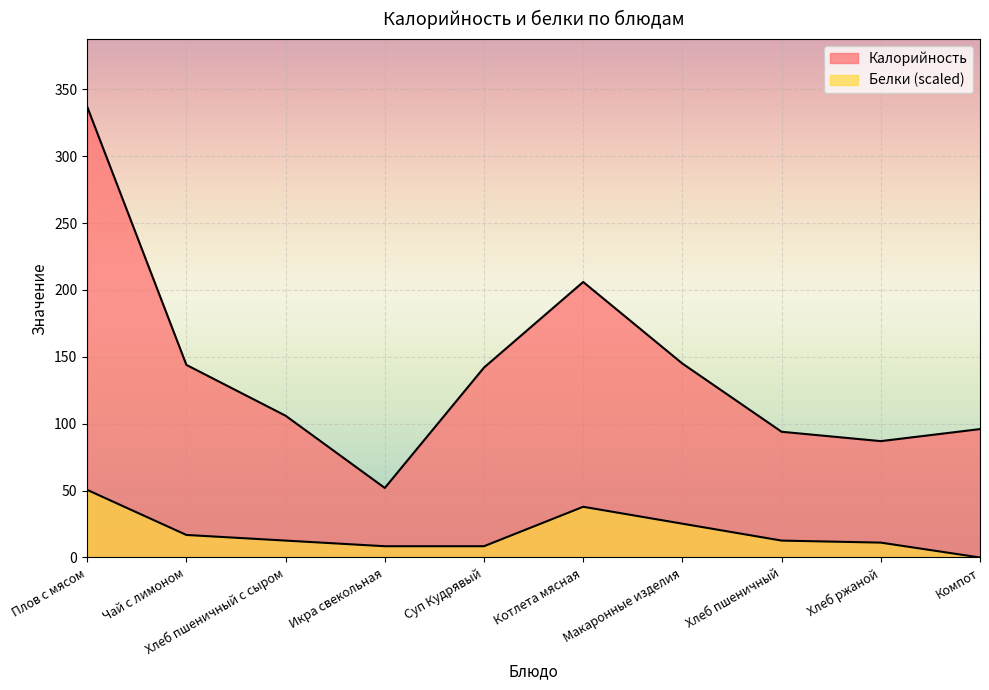

Which series has the largest total across all categories?

Калорийность